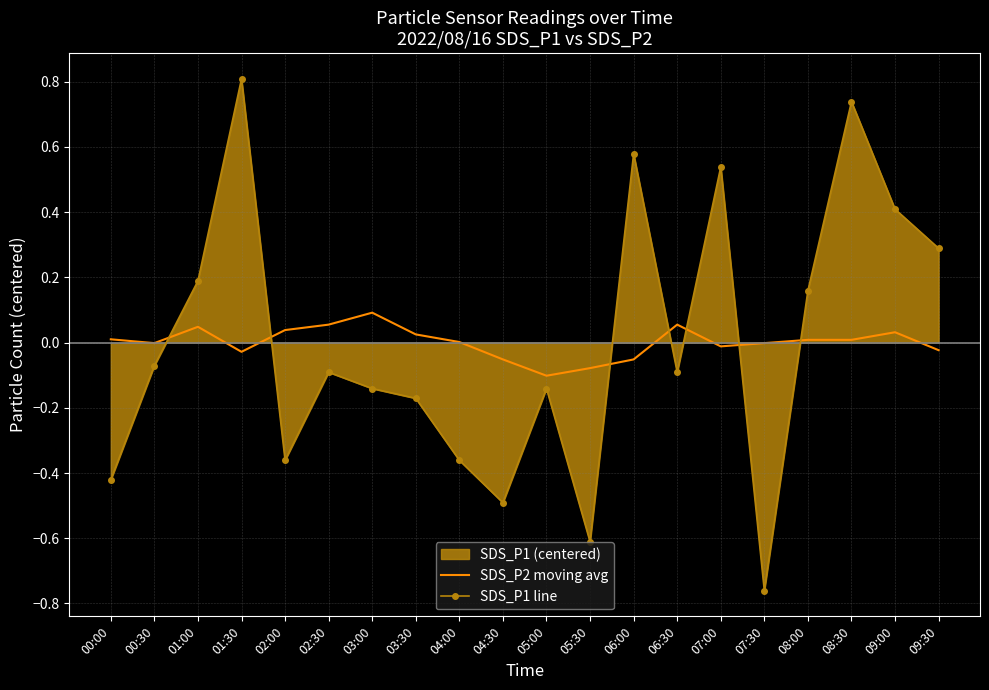

What is the label of the 2nd point from the left?

00:30